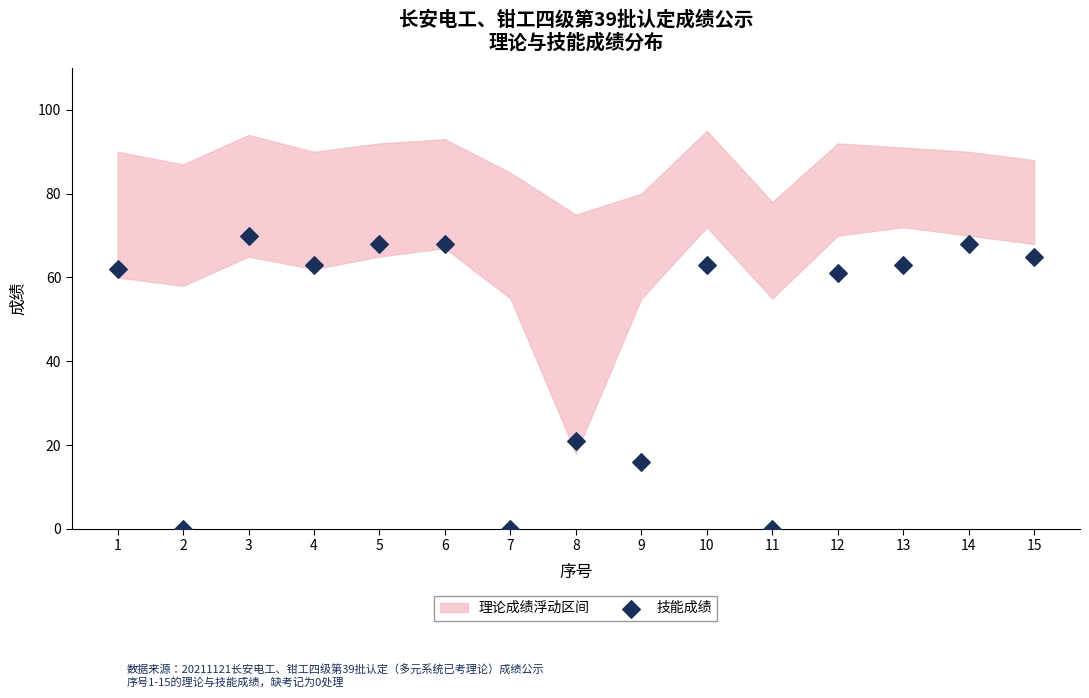

What Y value in the scatter plot is closest to 35?

21